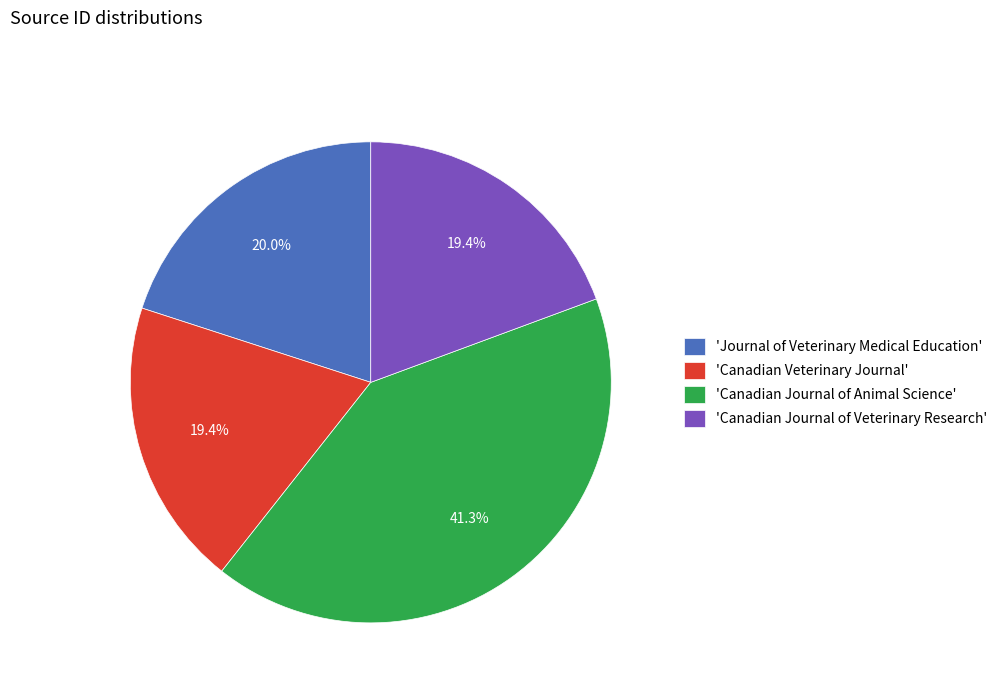

How many segments does this pie chart have?

4